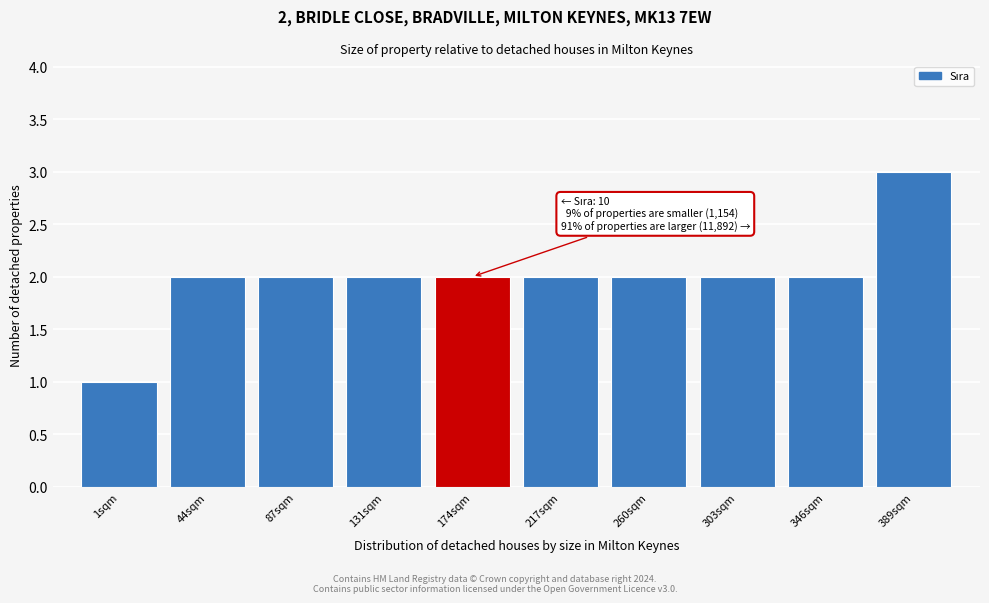

Reading right to left, extract all data points from this chart.

3	2	2	2	2	2	2	2	2	1